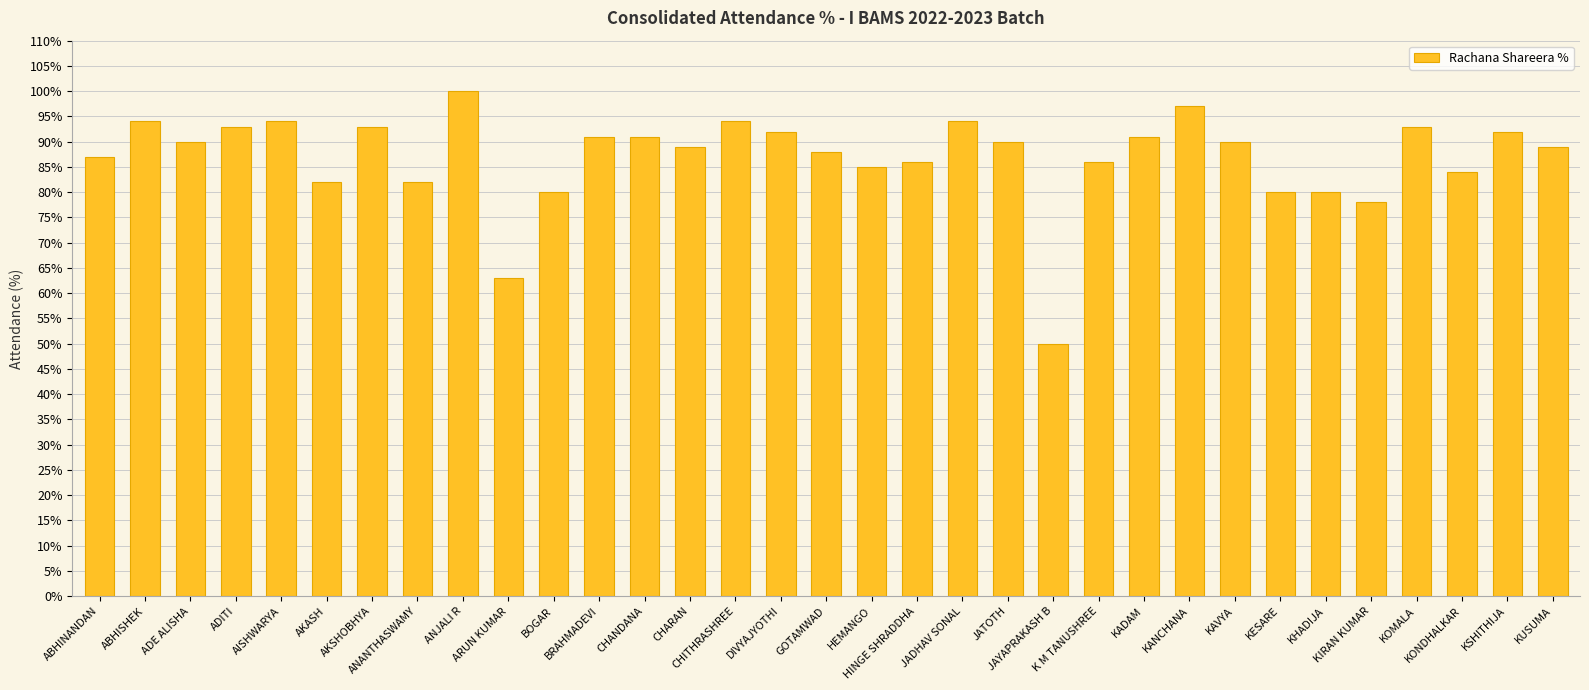

What is the sum of all values?

2868